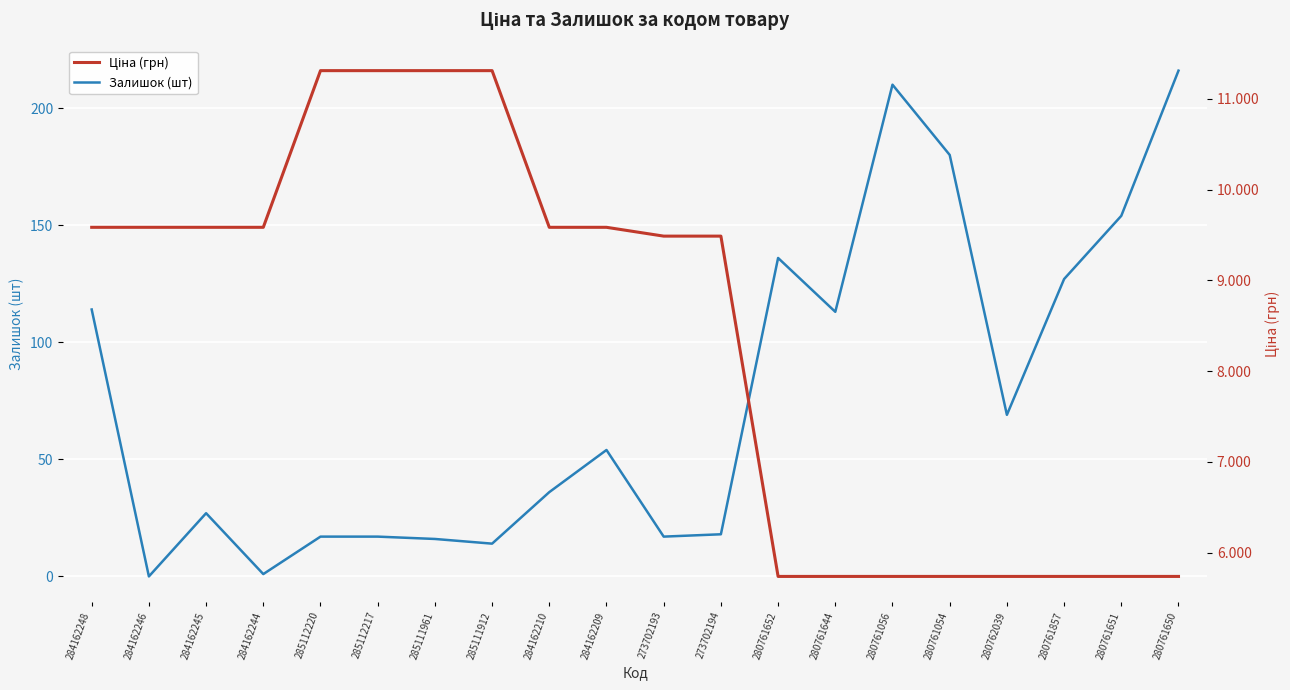

Reading left to right, list all the values displayed in this chart.

Залишок (шт): 284162248=114.0	284162246=0.0	284162245=27.0	284162244=1.0	285112220=17.0	285112217=17.0	285111961=16.0	285111912=14.0	284162210=36.0	284162209=54.0	273702193=17.0	273702194=18.0	280761652=136.0	280761644=113.0	280761056=210.0	280761054=180.0	280762039=69.0	280761857=127.0	280761651=154.0	280761650=216.0
Ціна (грн): 284162248=9585.4	284162246=9585.4	284162245=9585.4	284162244=9585.4	285112220=11312.5	285112217=11312.5	285111961=11312.5	285111912=11312.5	284162210=9585.4	284162209=9585.4	273702193=9488.2	273702194=9488.2	280761652=5736.9	280761644=5736.9	280761056=5736.9	280761054=5736.9	280762039=5736.9	280761857=5736.9	280761651=5736.9	280761650=5736.9